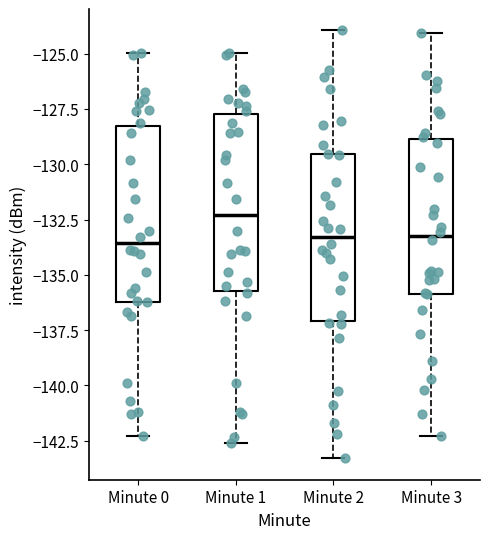

Where is the upper edge of the box for Minute 3 on the y-axis? The values are not printed on the chart, so give them approximately, as read against the axis.

-129.0